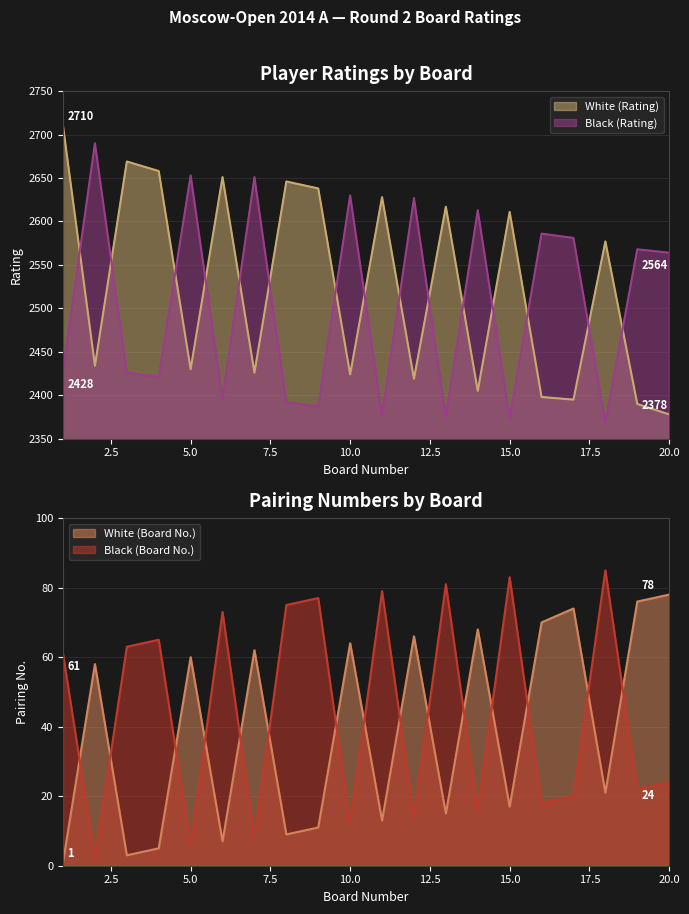

At which category does Black (Rating) reach its first local valley?

4